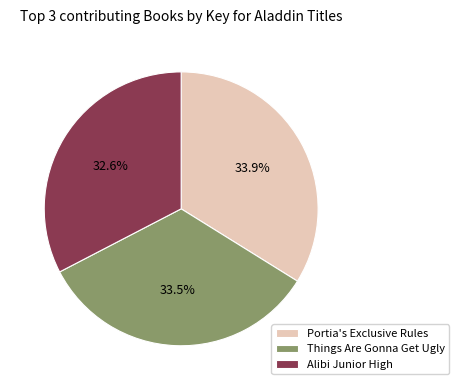

Which slice is the smallest?

Alibi Junior High